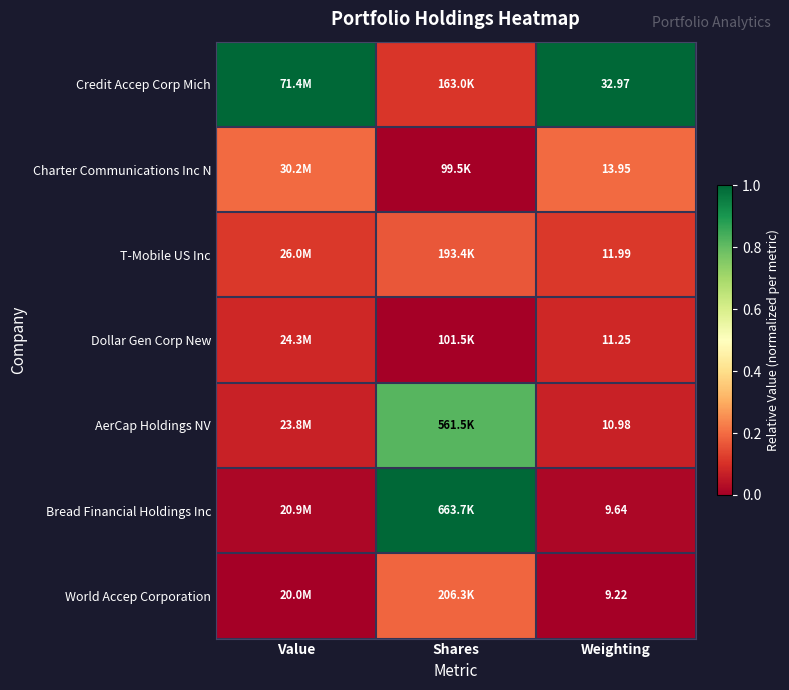

Rank the series at Weighting from lowest to highest value.

World Accep Corporation, Bread Financial Holdings Inc, AerCap Holdings NV, Dollar Gen Corp New, T-Mobile US Inc, Charter Communications Inc N, Credit Accep Corp Mich